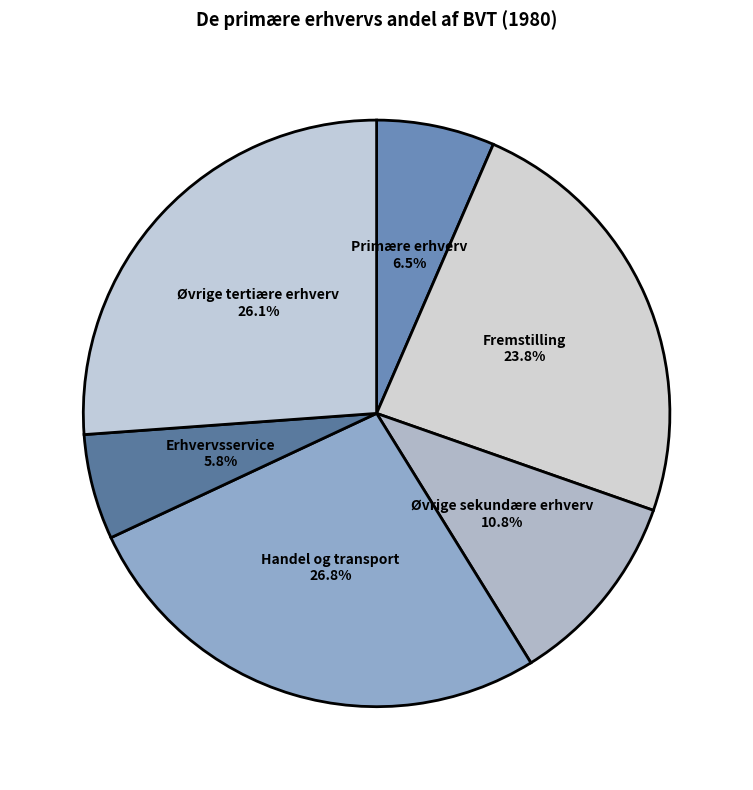

What is the largest slice in the pie chart?

Handel og transport